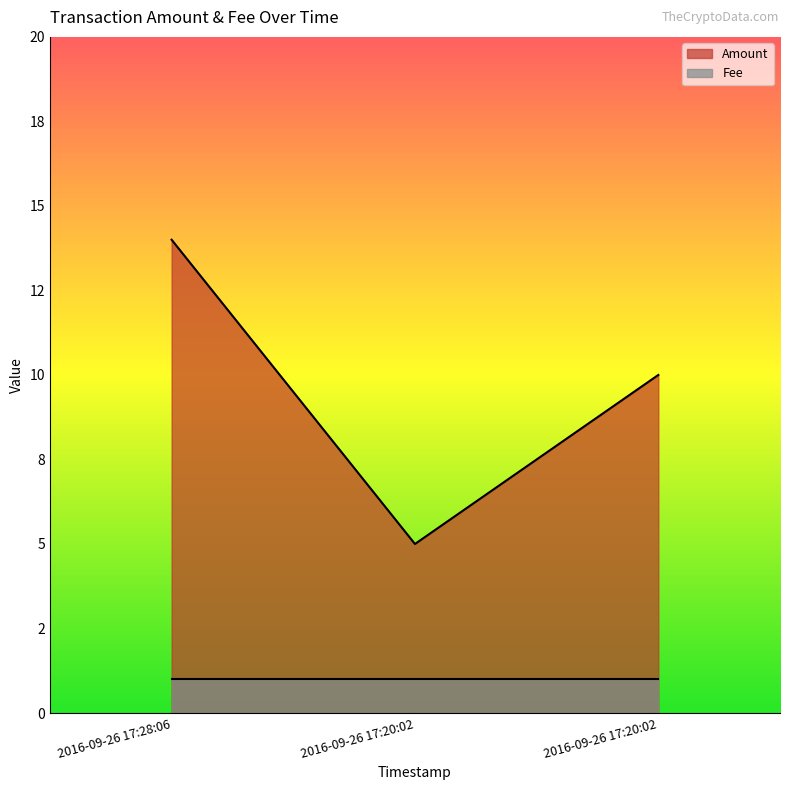

Where is the data nearest to the value 9?

2016-09-26 17:20:02